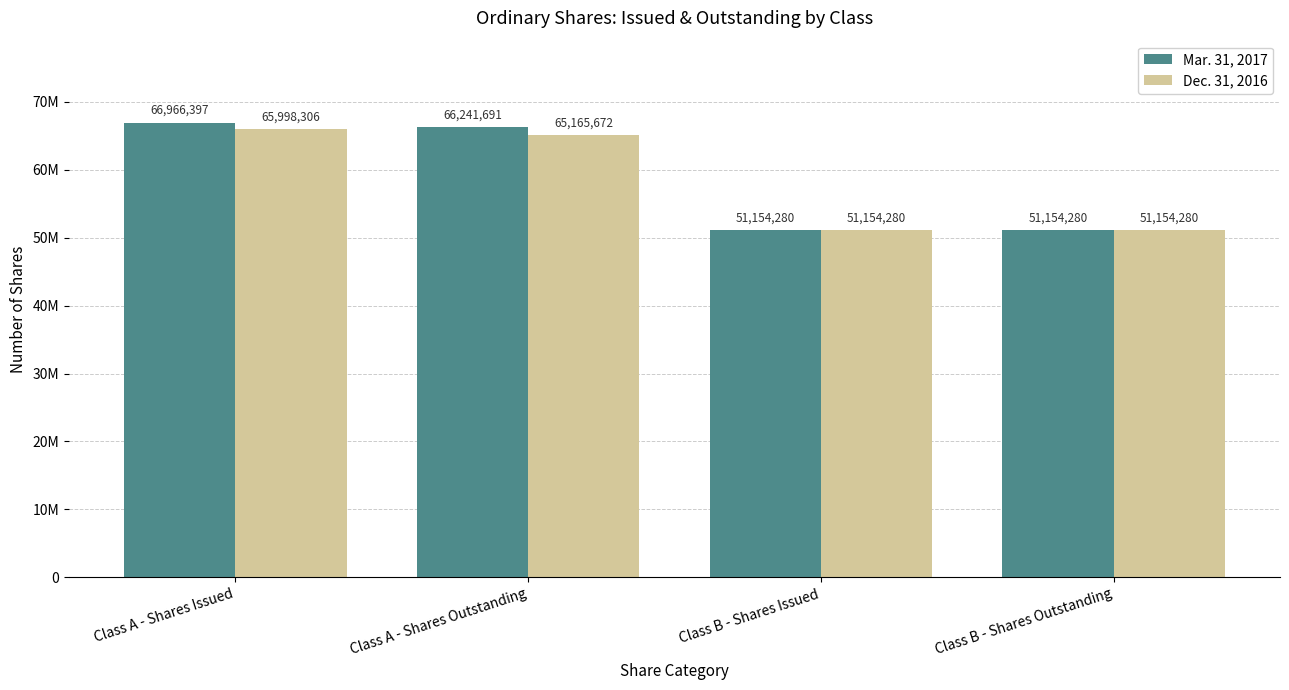

Read the Mar. 31, 2017 value at Class A - Shares Issued, to the nearest 50.

66966400